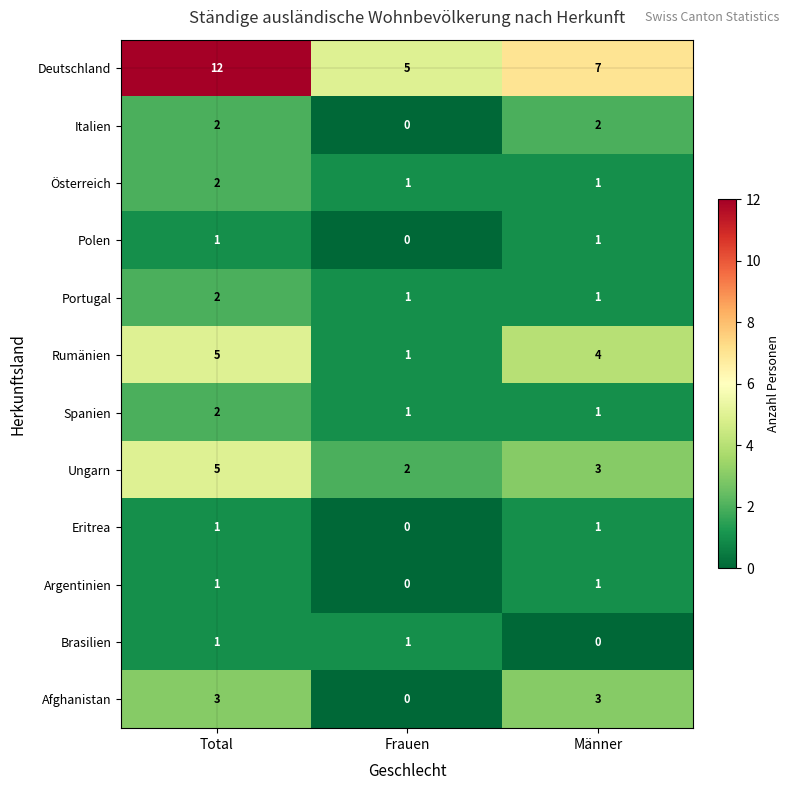

At which label does Rumänien first exceed 4?

Total